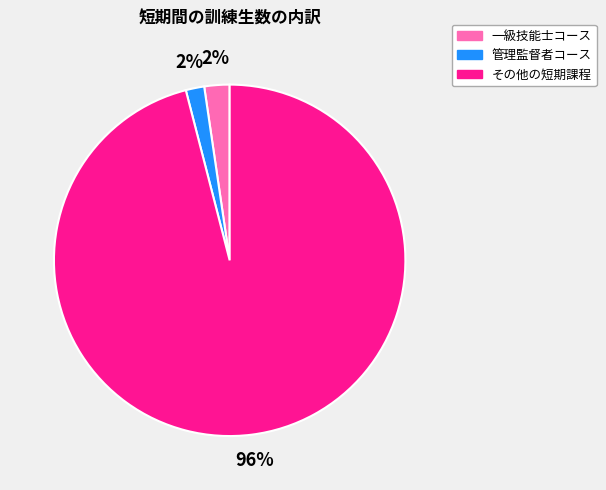

Does any single category account for the majority?

Yes